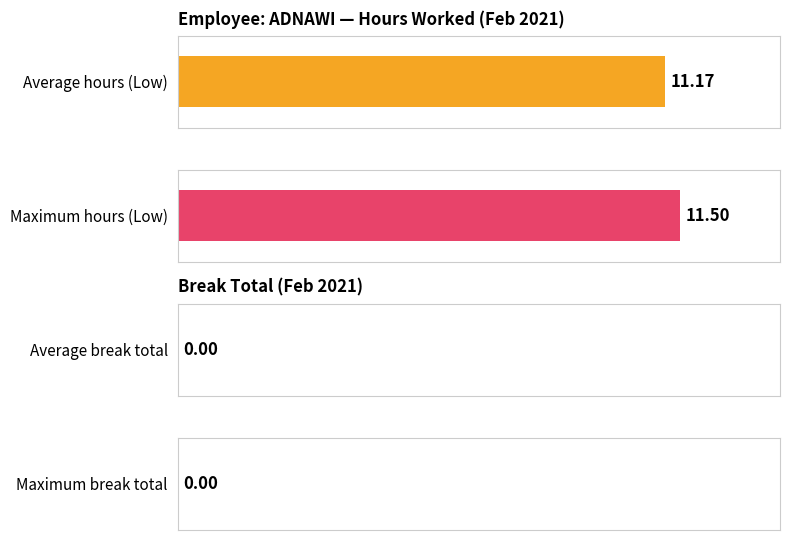

The value of Low at 20 is 19.8. True or false?

False